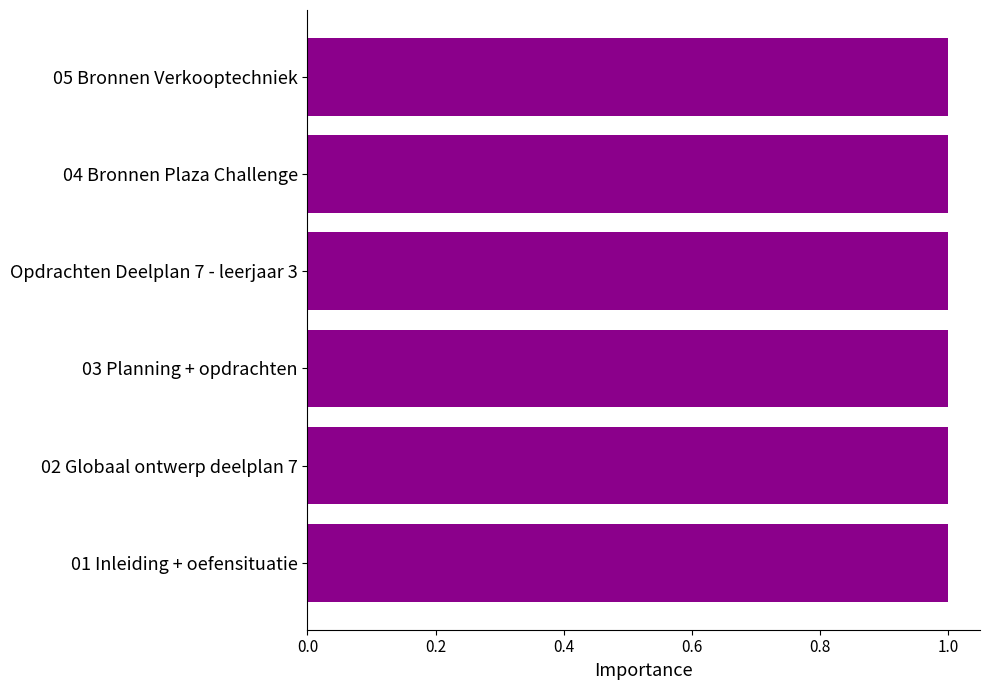

Does the chart contain stacked bars?

No